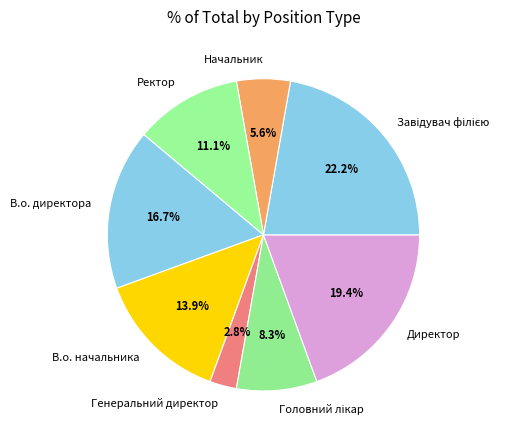

Is there any slice that represents more than half of the pie?

No